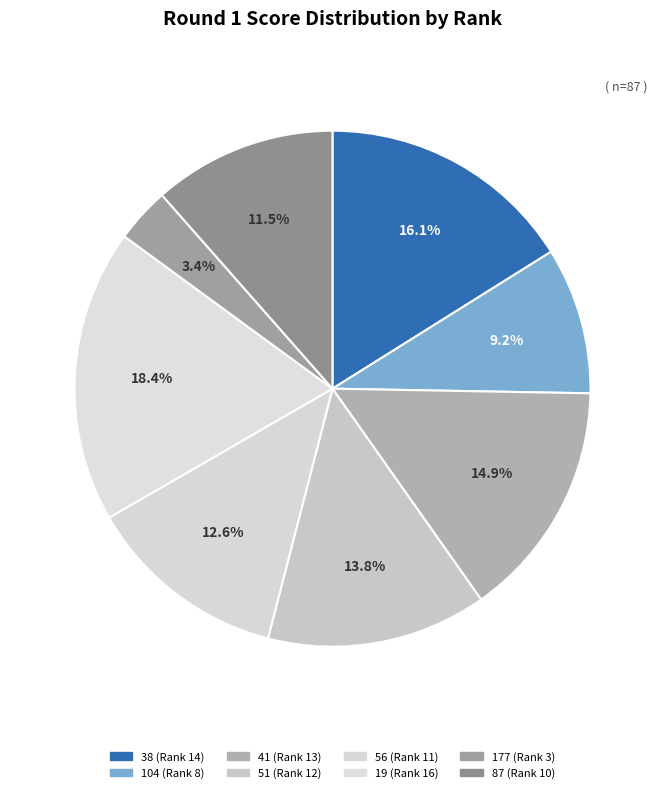

Which slice is the largest?

19